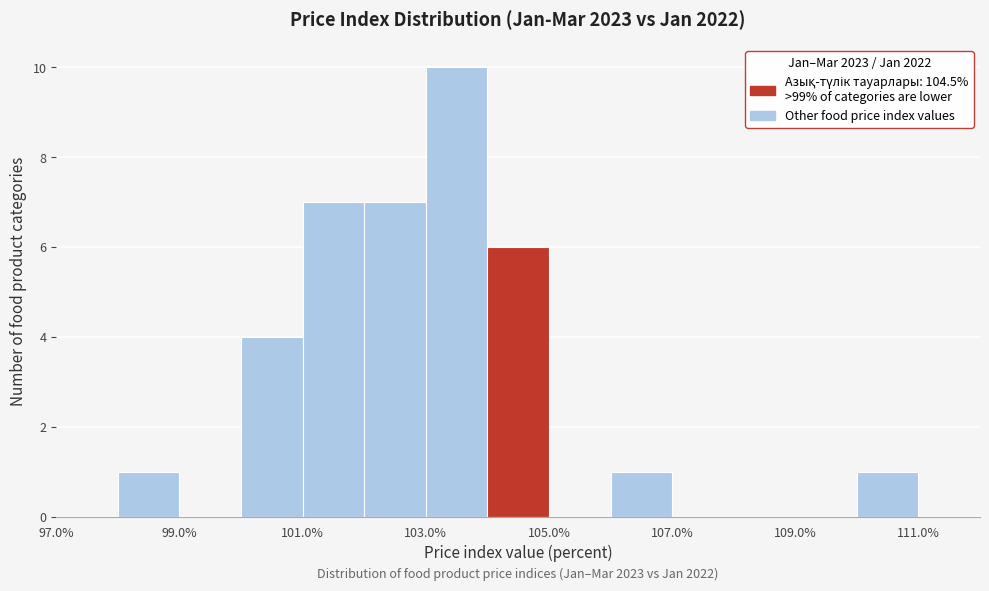

Over which range of the x-axis is the bar tallest?

103 to 104